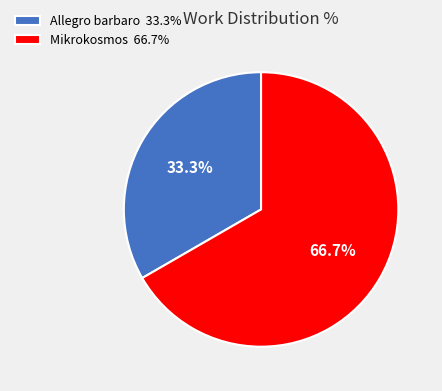

How many segments does this pie chart have?

2